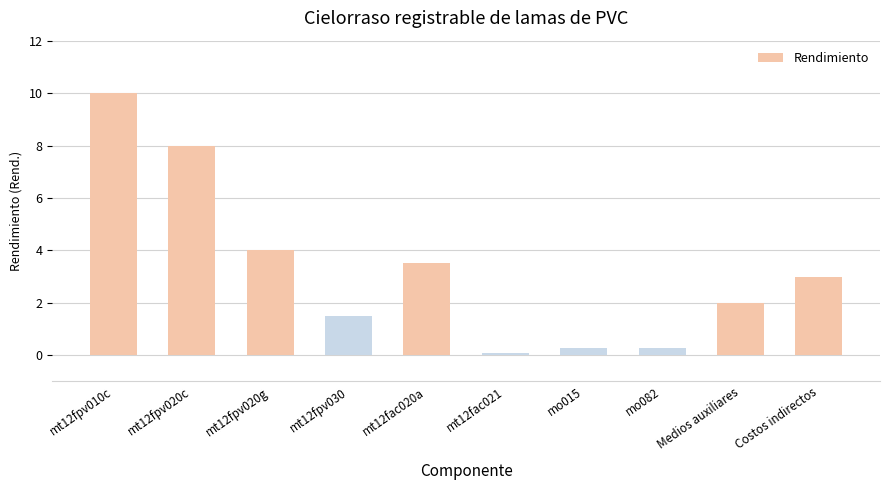

Reading left to right, transcribe all the data shown in this chart.

mt12fpv010c=10.0	mt12fpv020c=8.0	mt12fpv020g=4.0	mt12fpv030=1.5	mt12fac020a=3.5	mt12fac021=0.1	mo015=0.3	mo082=0.3	Medios auxiliares=2.0	Costos indirectos=3.0